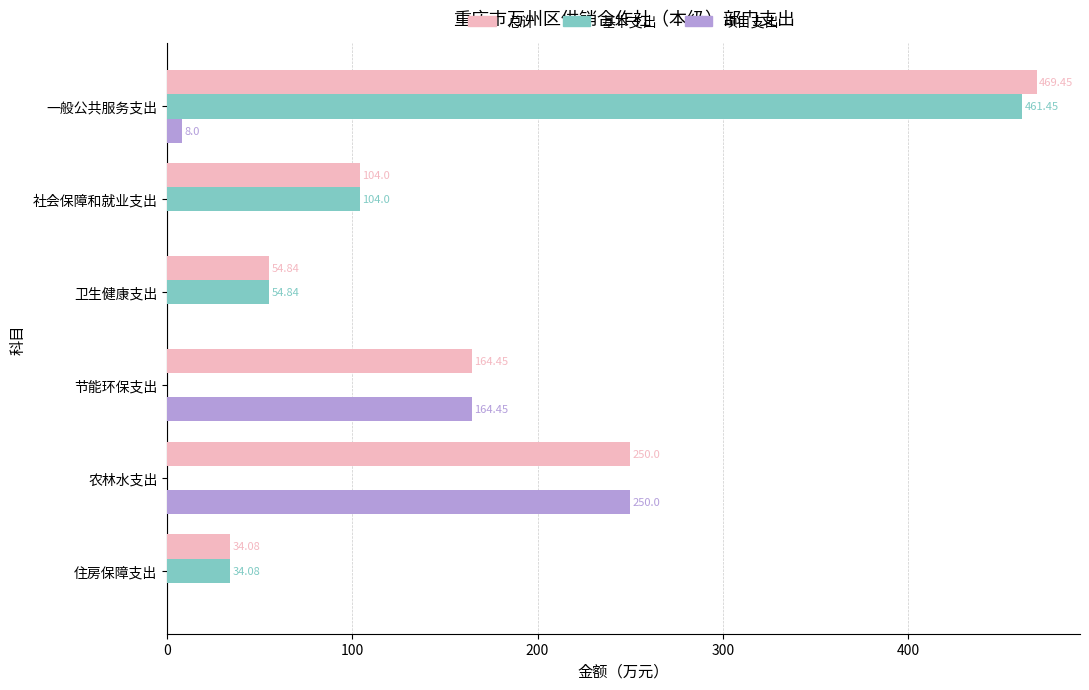

What is the sum of the 基本支出 values at 住房保障支出 and 一般公共服务支出?

495.5